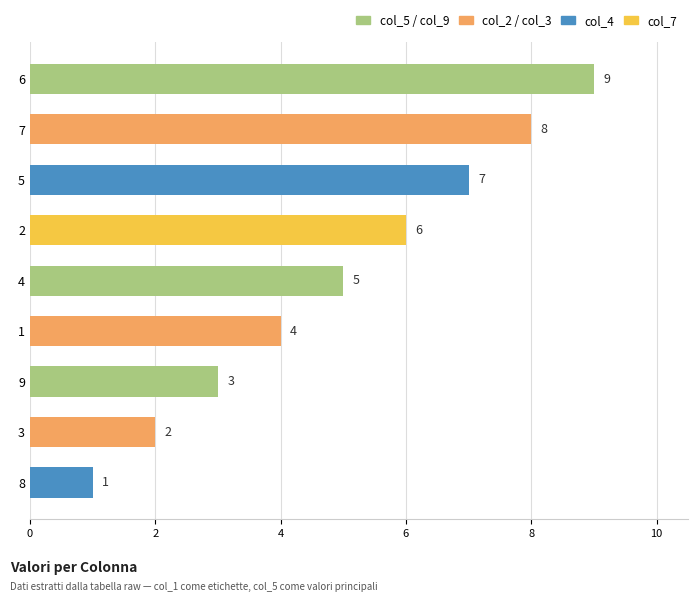

What is the change in value from 6 to 8?

-8